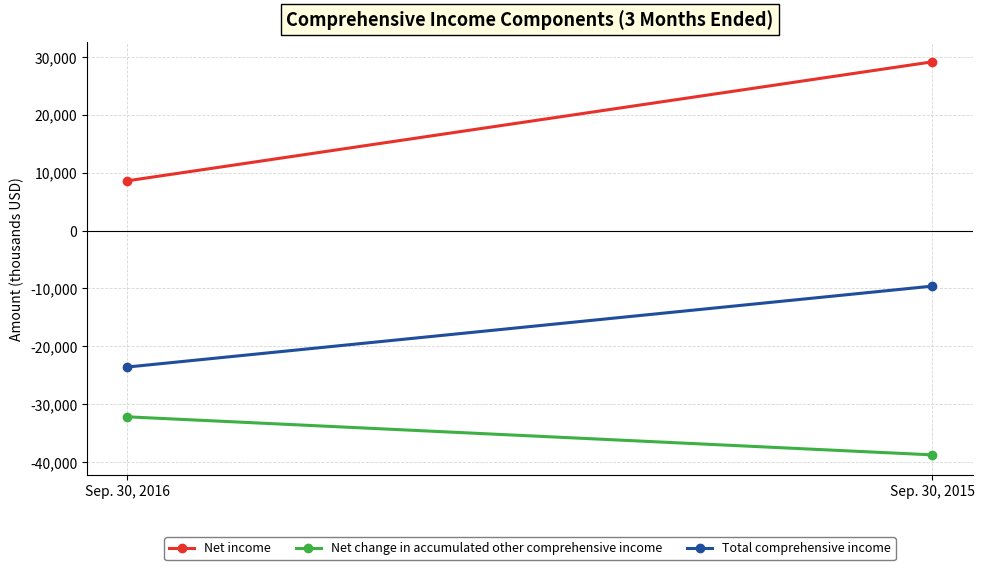

Reading left to right, extract all data points from this chart.

Net income: Sep. 30, 2016=8604	Sep. 30, 2015=29158
Net change in accumulated other comprehensive income: Sep. 30, 2016=-32171	Sep. 30, 2015=-38747
Total comprehensive income: Sep. 30, 2016=-23567	Sep. 30, 2015=-9589